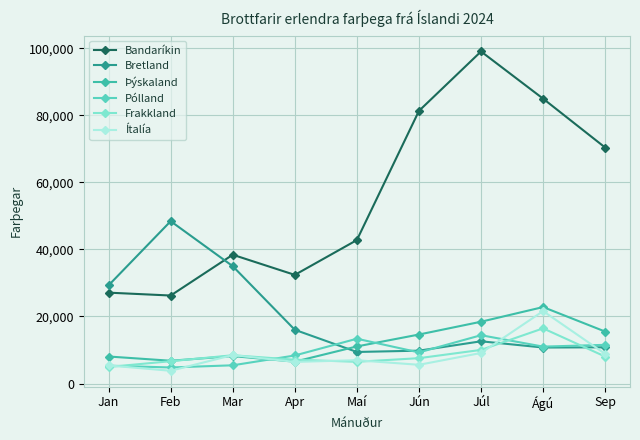

Which category has the highest value in the Þýskaland series?

Ágú